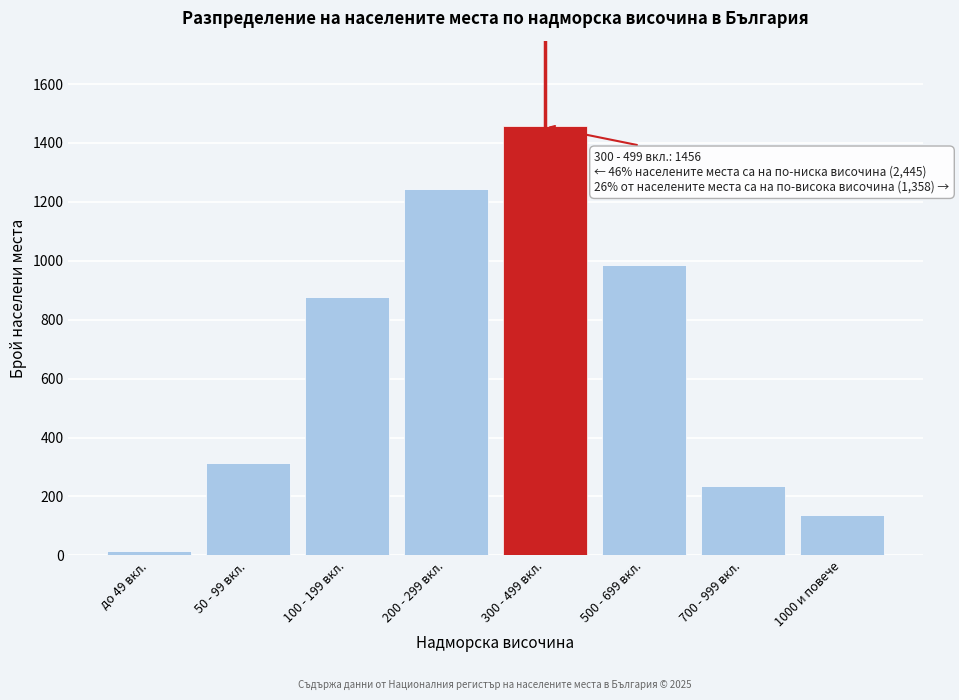

Reading right to left, what are all the values shown in this chart?

137	234	987	1456	1243	876	312	14